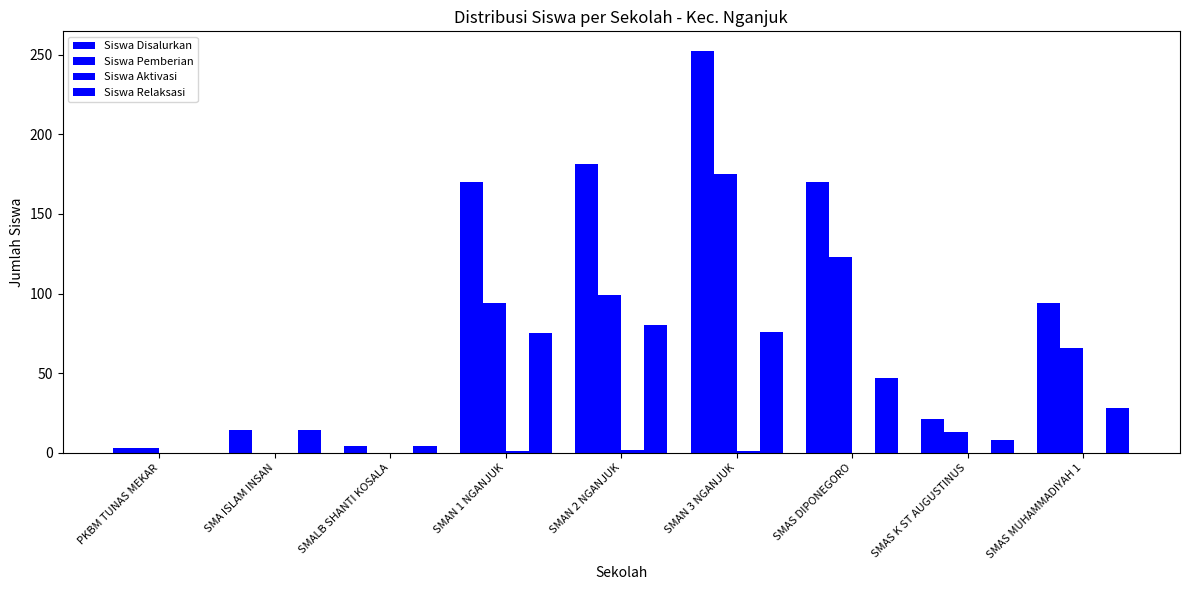

Reading left to right, extract all data points from this chart.

Siswa Disalurkan: 3	14	4	170	181	252	170	21	94
Siswa Pemberian: 3	0	0	94	99	175	123	13	66
Siswa Aktivasi: 0	0	0	1	2	1	0	0	0
Siswa Relaksasi: 0	14	4	75	80	76	47	8	28